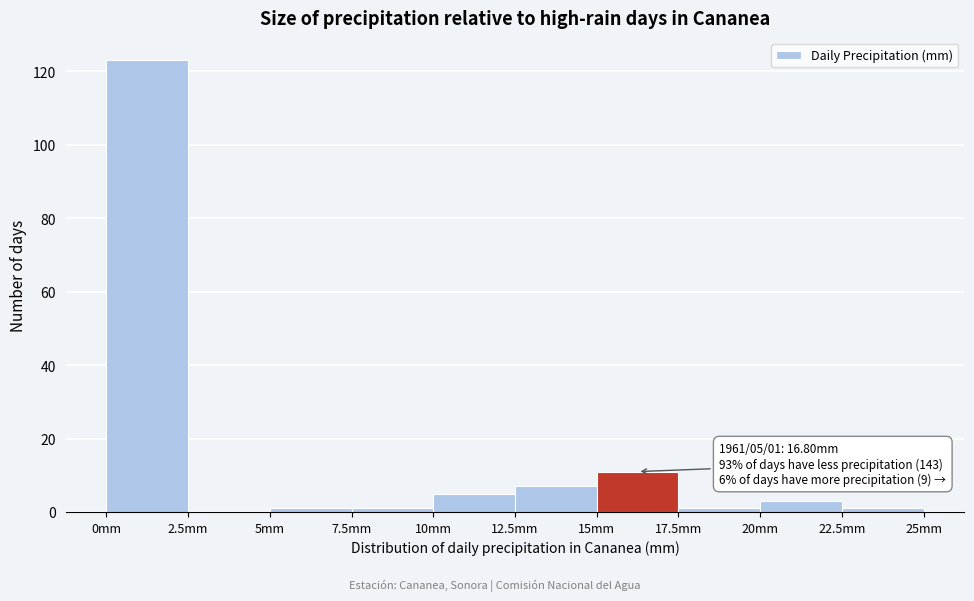

Over which range of the x-axis is the bar tallest?

0.0 to 2.5